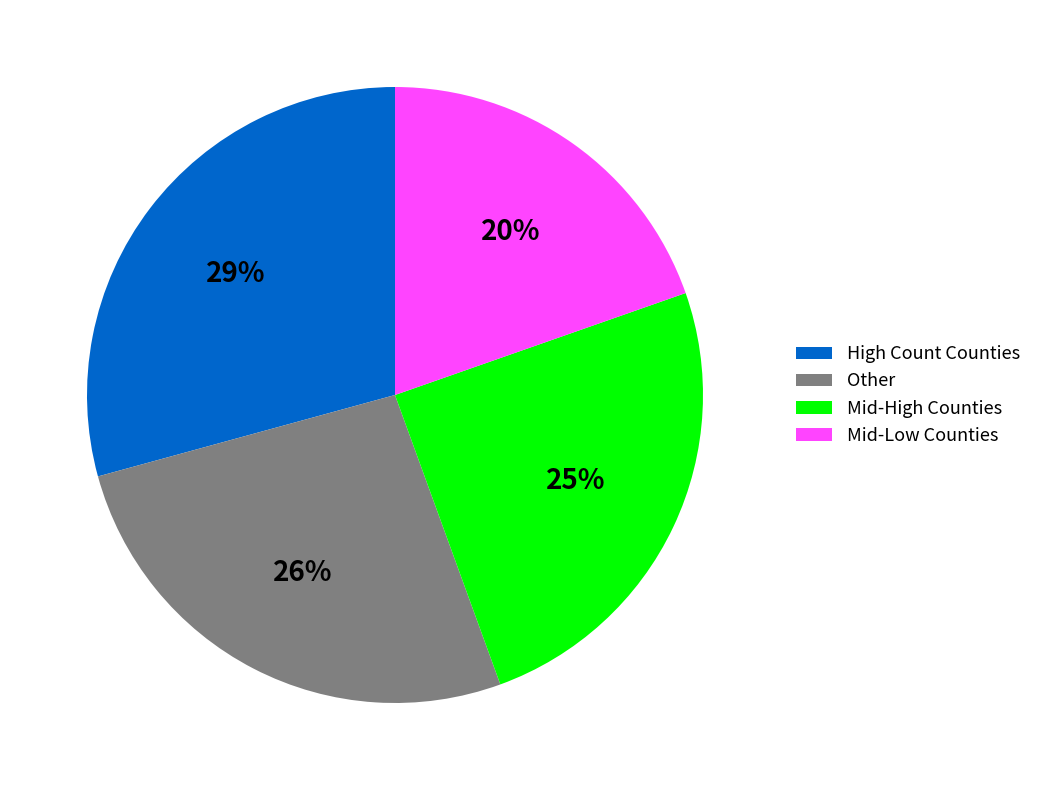

Is it true that Other is 41% of the pie?

False